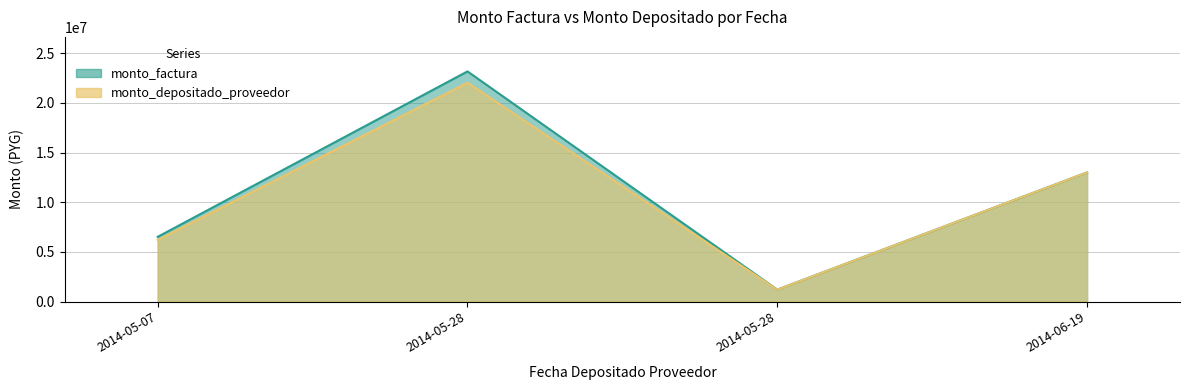

What is the difference between the maximum and minimum values in the monto_factura series?

21970000